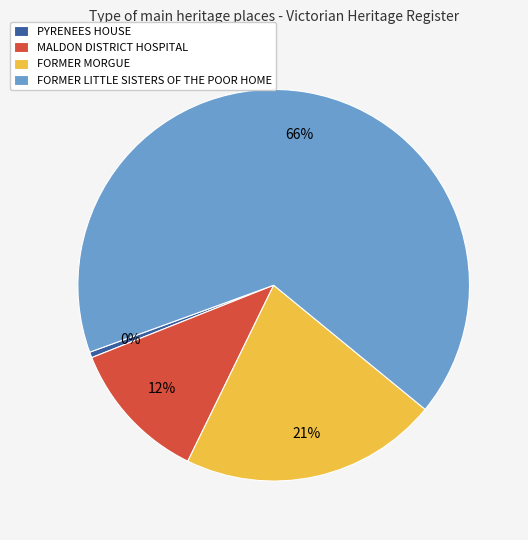

To the nearest percent, what is the difference between the PYRENEES HOUSE and FORMER MORGUE slice percentages?

21%